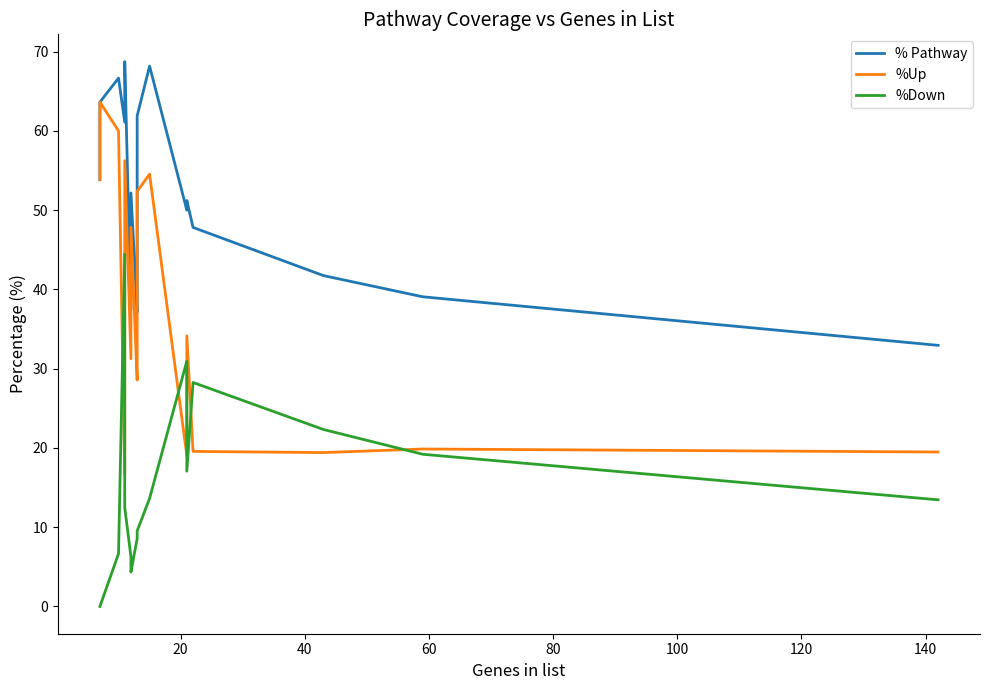

Which series has the largest total across all categories?

% Pathway